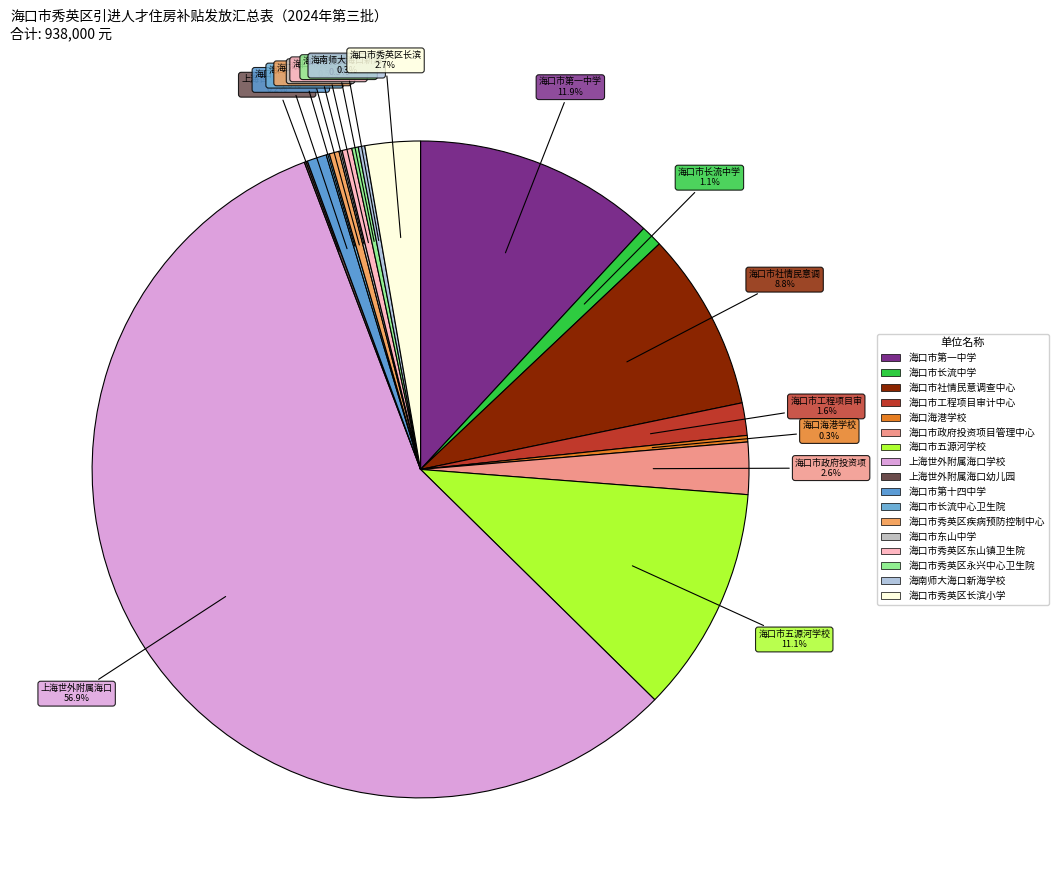

Which category has the biggest portion of the pie?

上海世外附属海口学校